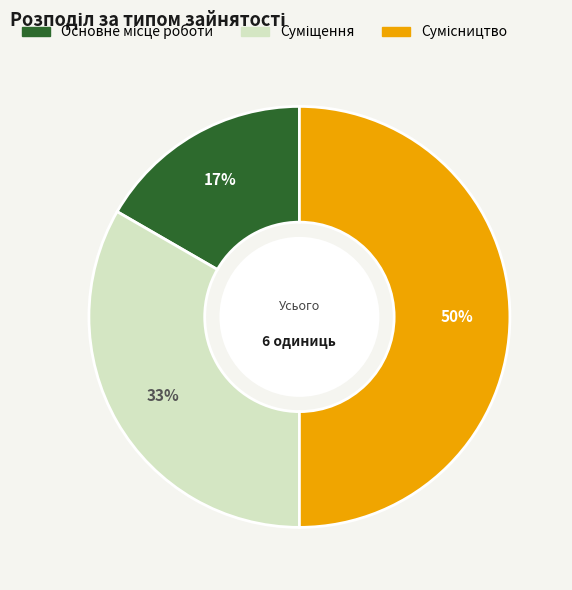

To the nearest percent, what is the average slice percentage?

33%